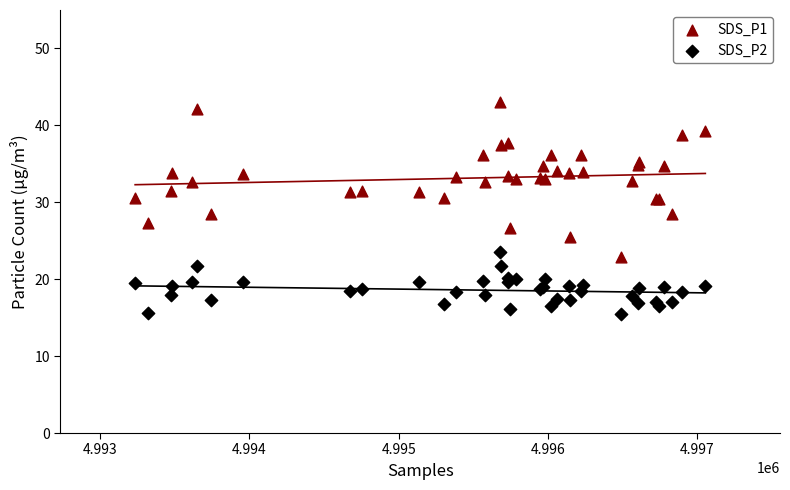

What is the X range (max minus min) for the scatter plot?

3818.0